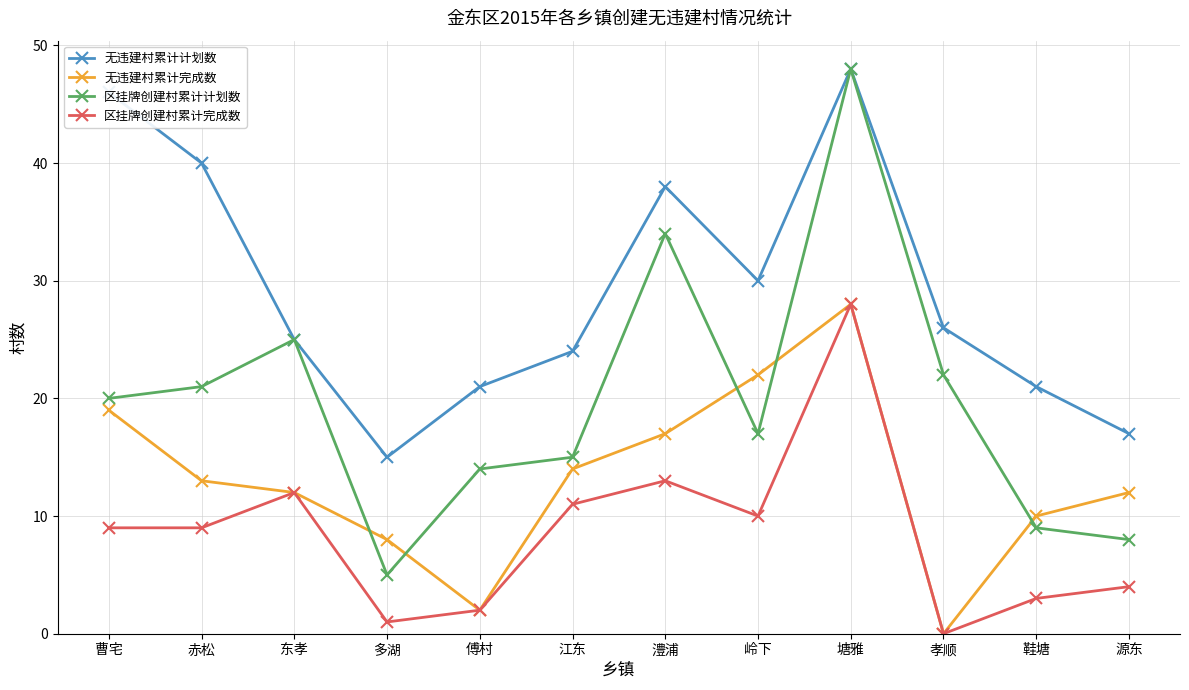

Reading left to right, extract all data points from this chart.

无违建村累计计划数: 46	40	25	15	21	24	38	30	48	26	21	17
无违建村累计完成数: 19	13	12	8	2	14	17	22	28	0	10	12
区挂牌创建村累计计划数: 20	21	25	5	14	15	34	17	48	22	9	8
区挂牌创建村累计完成数: 9	9	12	1	2	11	13	10	28	0	3	4